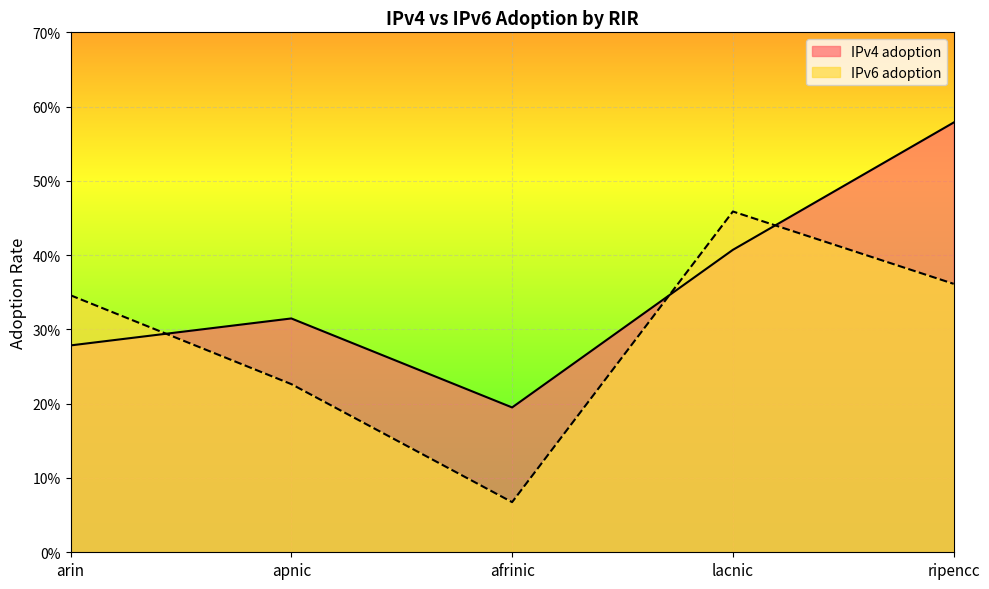

Does the chart display data point markers on the line(s)?

No